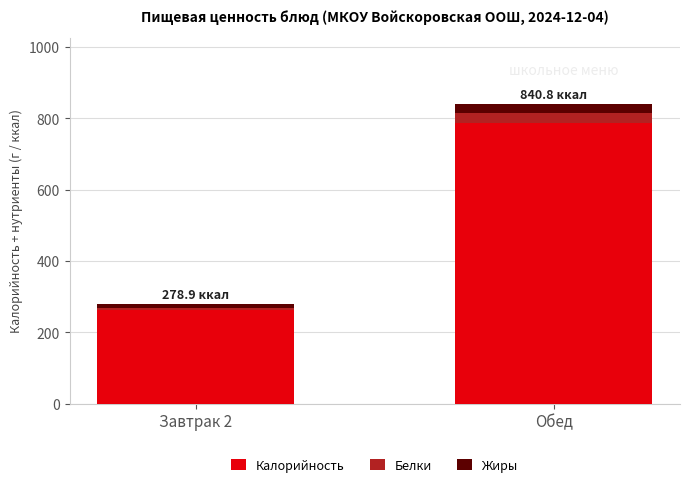

At which label is Калорийность closest to 523?

Завтрак 2